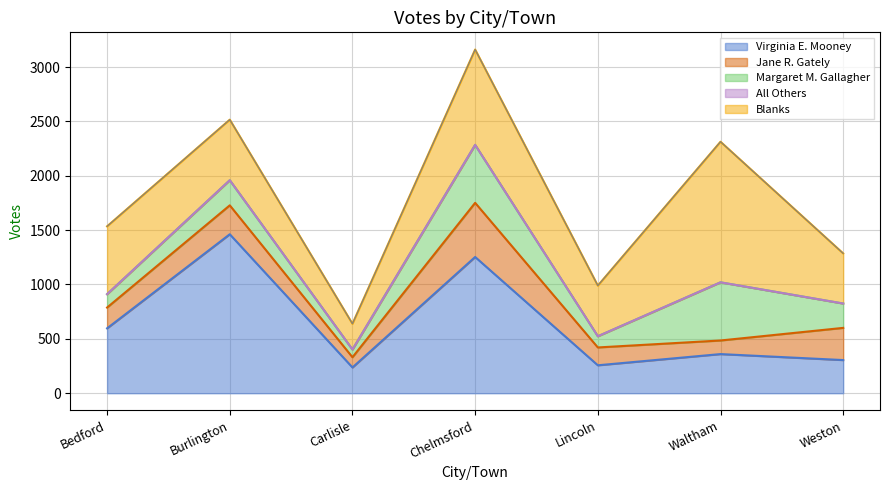

How many data points in Blanks are less than 557?

3